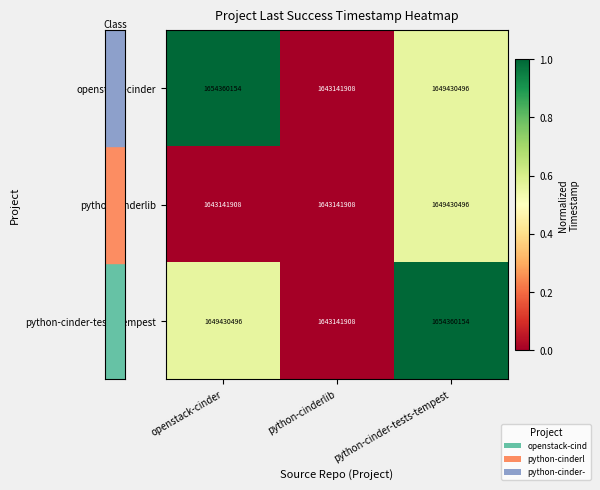

The python-cinderlib series shows 1649430496 at python-cinder-tests-tempest. True or false?

True